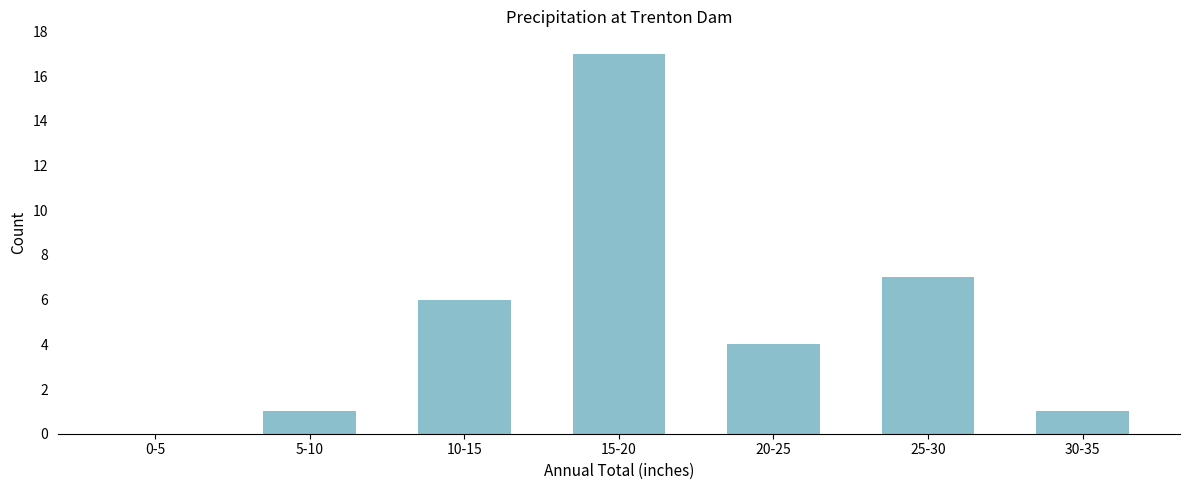

Reading right to left, transcribe all the data shown in this chart.

30-35=1	25-30=7	20-25=4	15-20=17	10-15=6	5-10=1	0-5=0